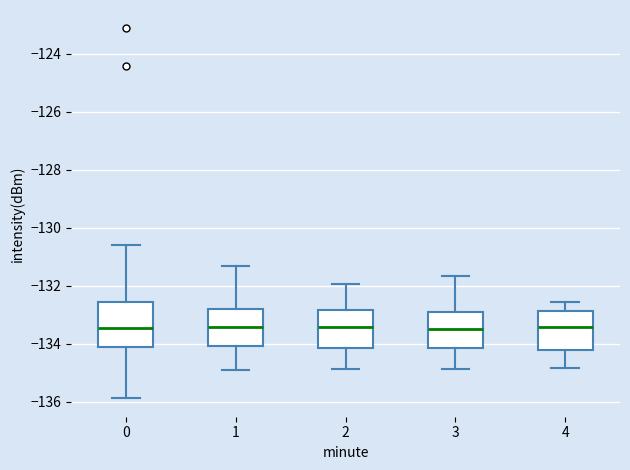

Reading left to right, transcribe this box plot: for each box, give where its median line is, the range the box spans, and where its two whiskers end, as read against the y-axis. The values are not printed on the chart, so give them approximately, as read against the axis.

0: median -133.4, box -134.2 to -132.6, whiskers -135.8 to -130.6
1: median -133.4, box -134.0 to -132.8, whiskers -135.0 to -131.4
2: median -133.4, box -134.2 to -132.8, whiskers -134.8 to -132.0
3: median -133.4, box -134.2 to -132.8, whiskers -134.8 to -131.6
4: median -133.4, box -134.2 to -132.8, whiskers -134.8 to -132.6